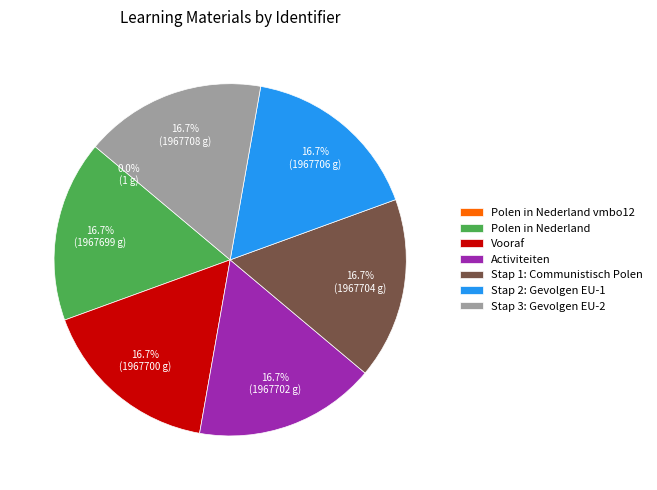

Combined, do Stap 3: Gevolgen EU-2 and Stap 2: Gevolgen EU-1 account for over 50%?

No